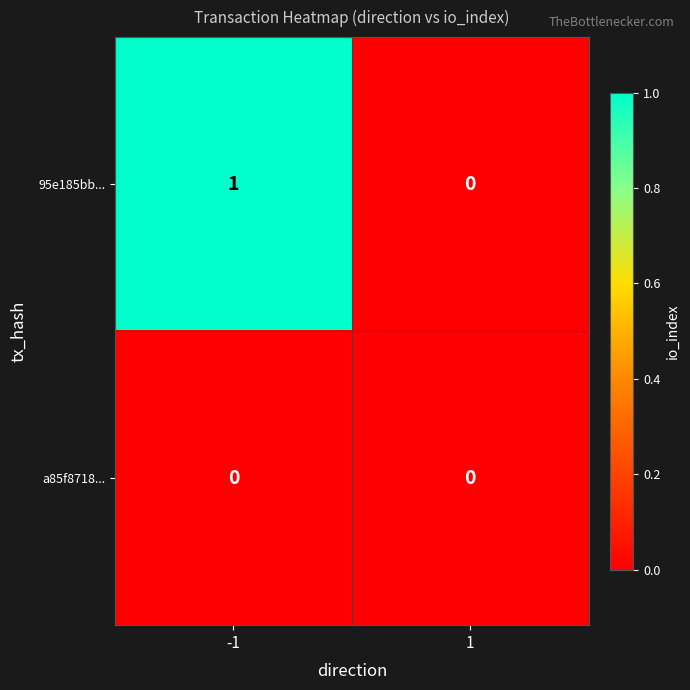

The value of a85f8718... at -1 is 0. True or false?

True